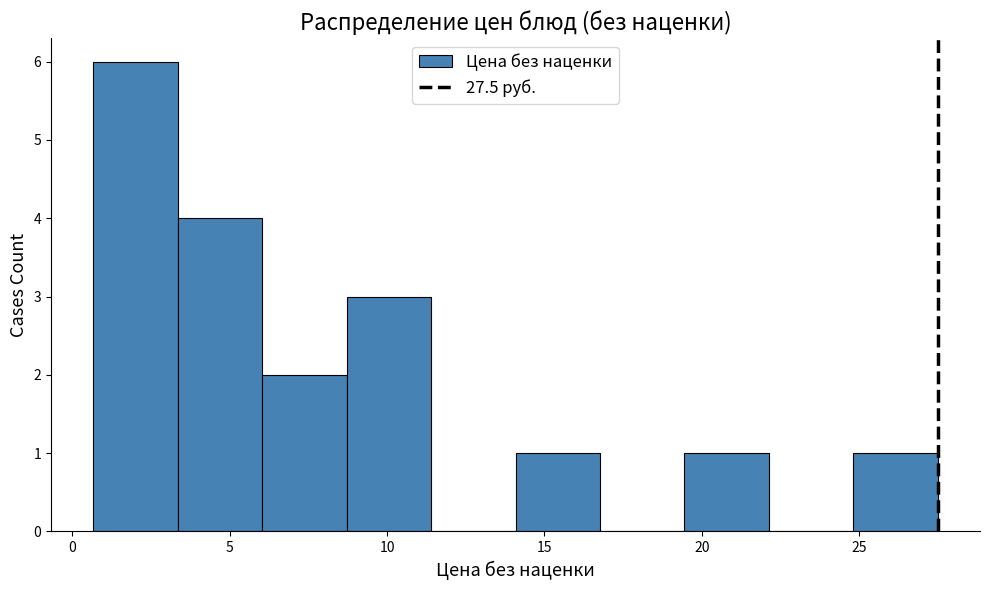

How tall is the bar that spans 6.0 to 8.5 on the x-axis? Neither the bar edges nor the heights are printed on the chart, so give them approximately, as read against the axes.

2